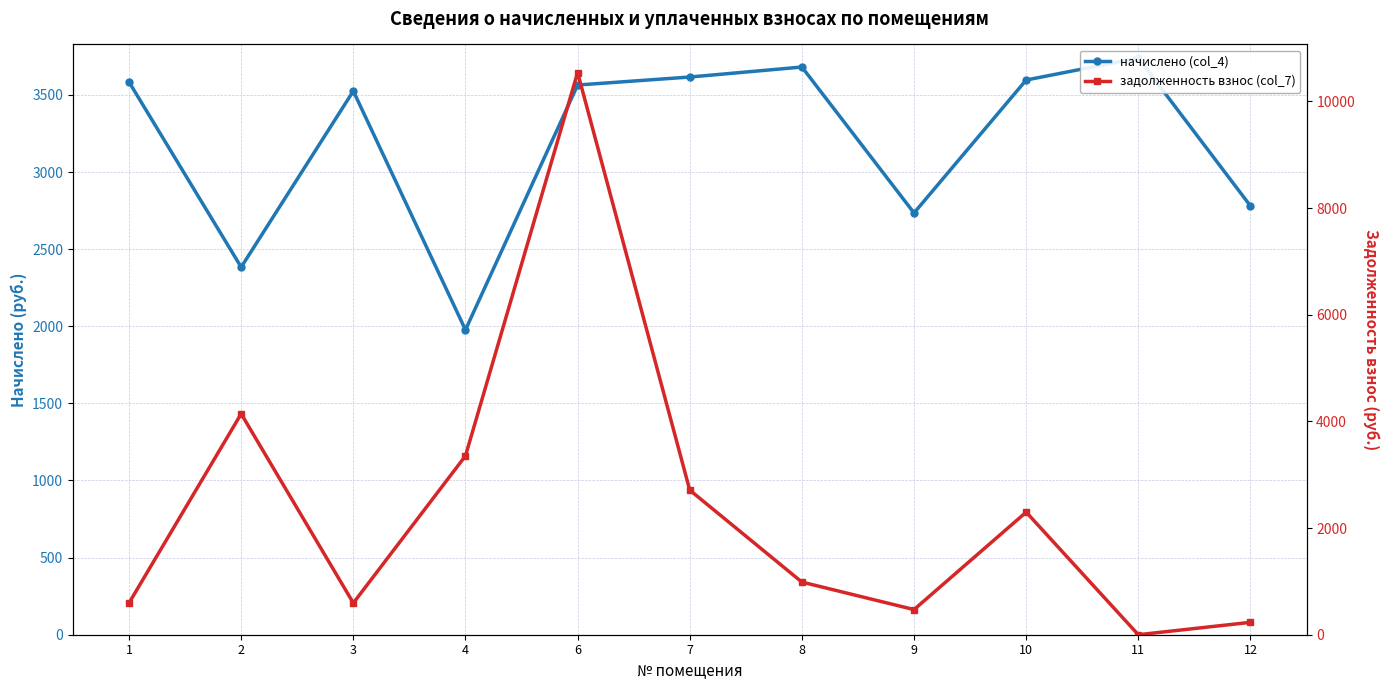

Between 8 and 9, which series saw the biggest shift?

начислено (col_4)